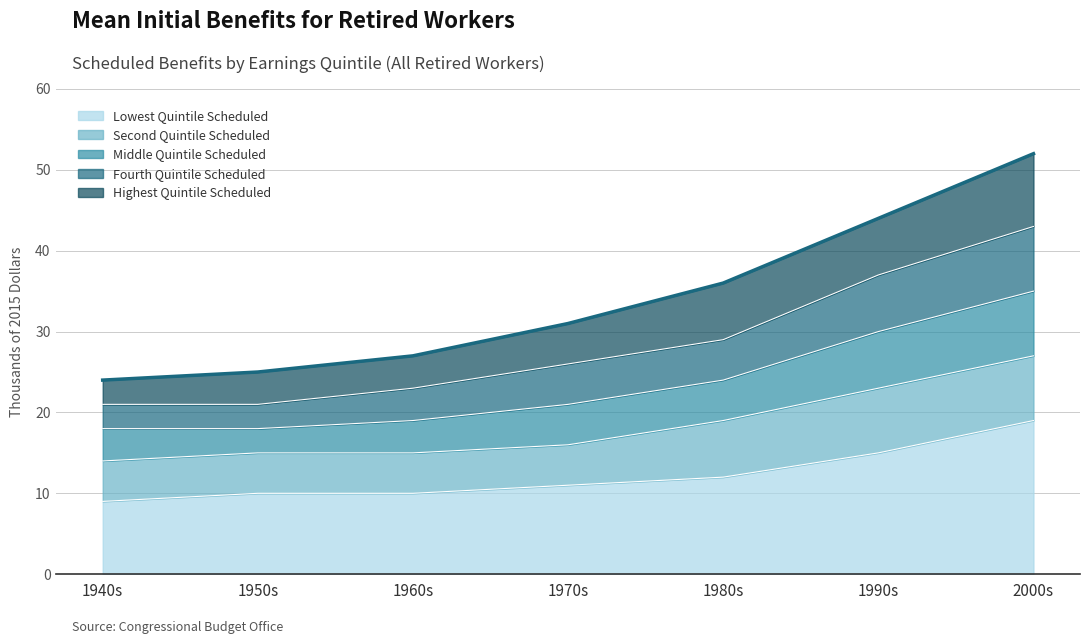

What is the total value across all series at 1980s?

36